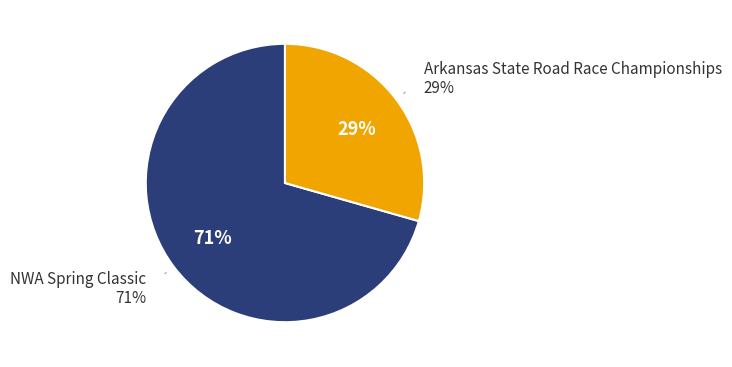

Which category accounts for the majority?

NWA Spring Classic